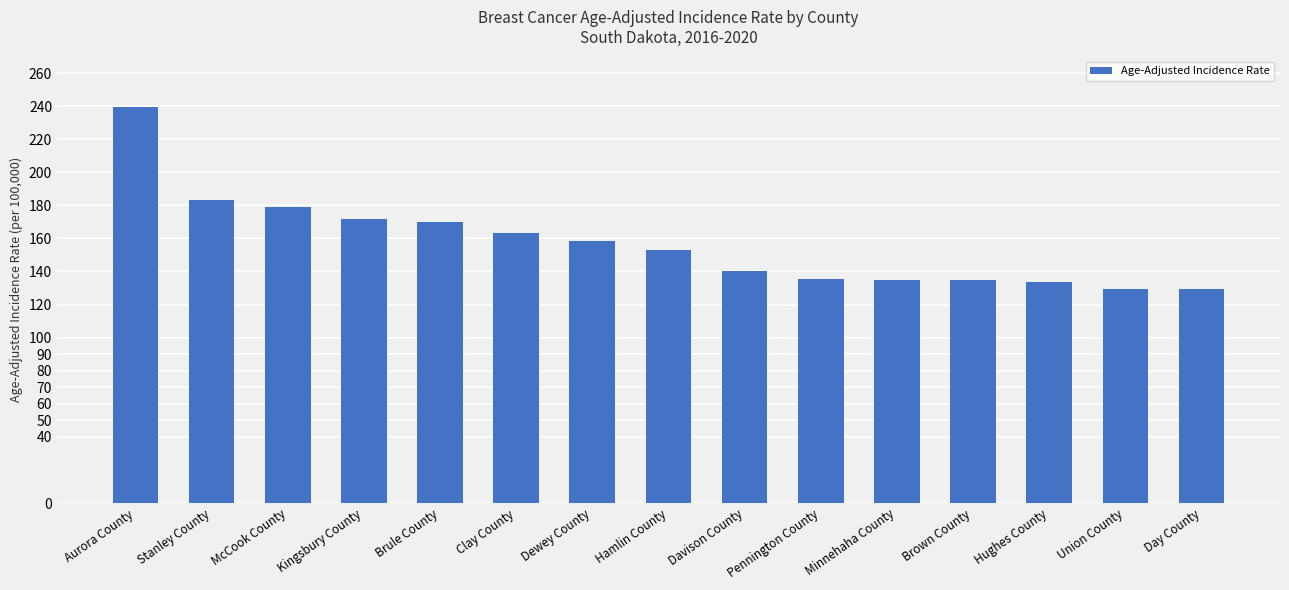

What is the value of the 7th bar from the left?

158.7